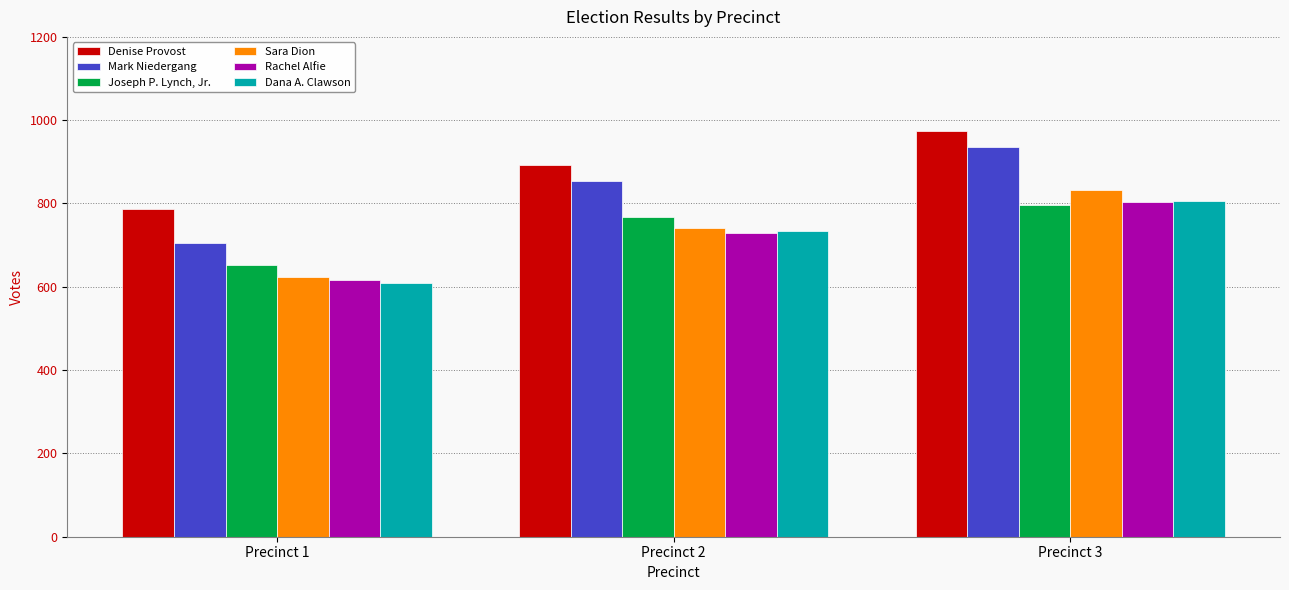

Which category has the lowest value across all series?

Precinct 1